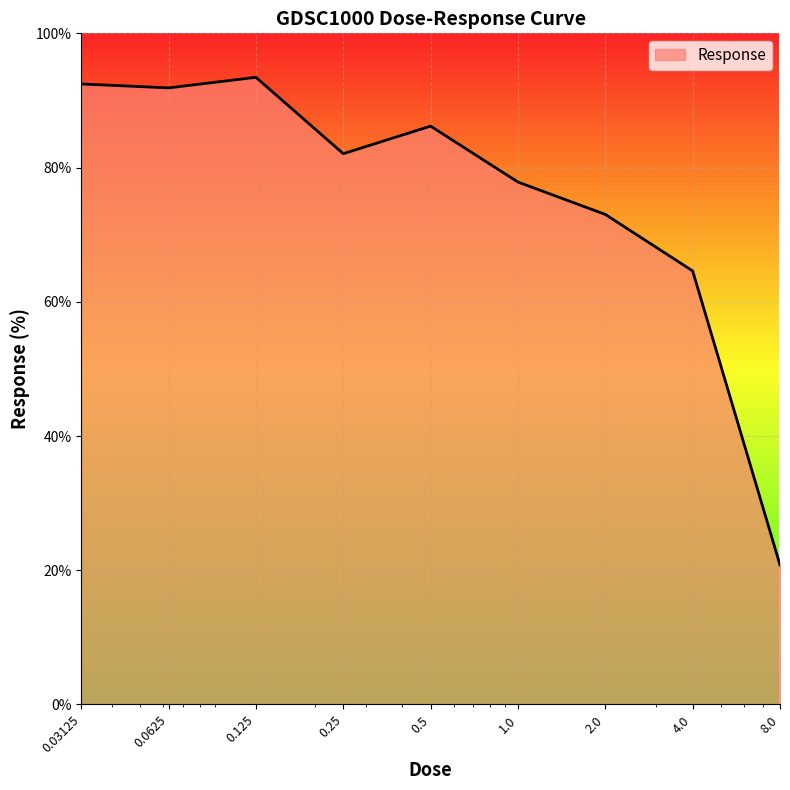

Reading left to right, transcribe all the data shown in this chart.

92.5	91.9	93.4	82.1	86.2	77.8	73.0	64.6	20.8